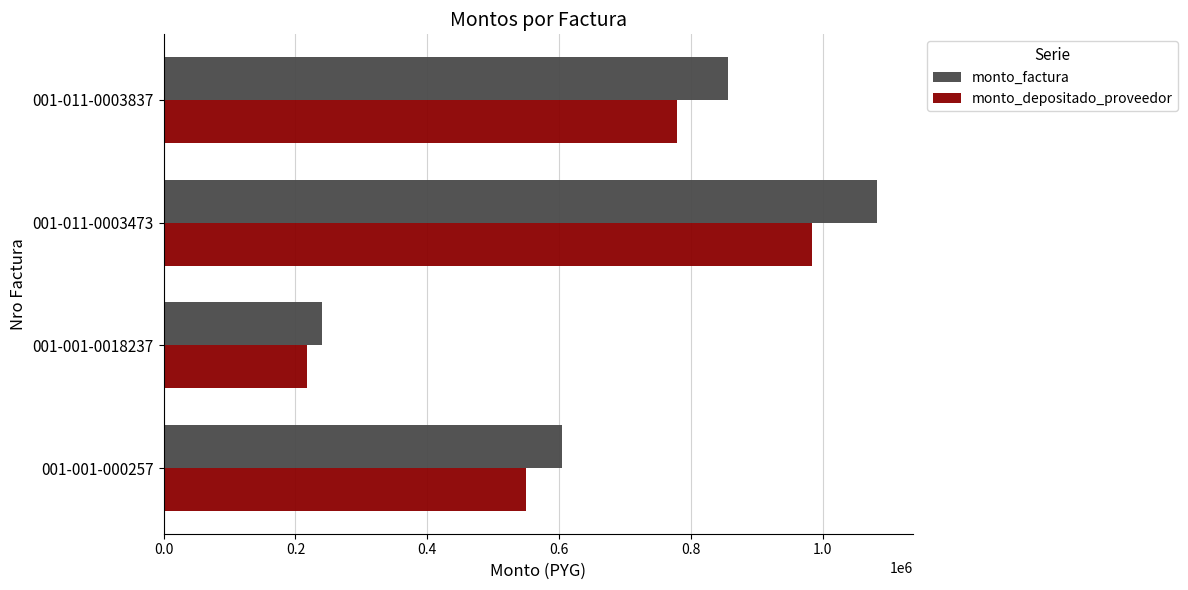

Rank the series by their maximum value, from lowest to highest.

monto_depositado_proveedor, monto_factura